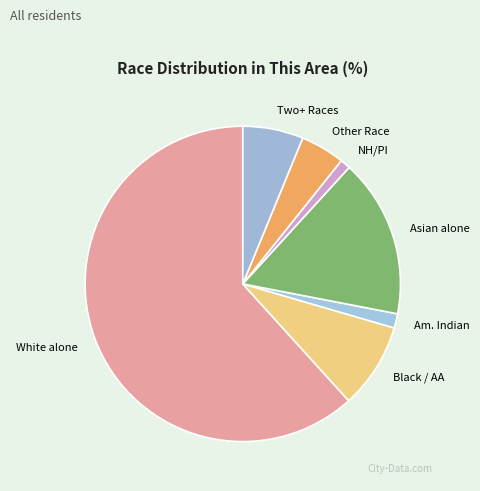

Is there a majority slice in this chart?

Yes